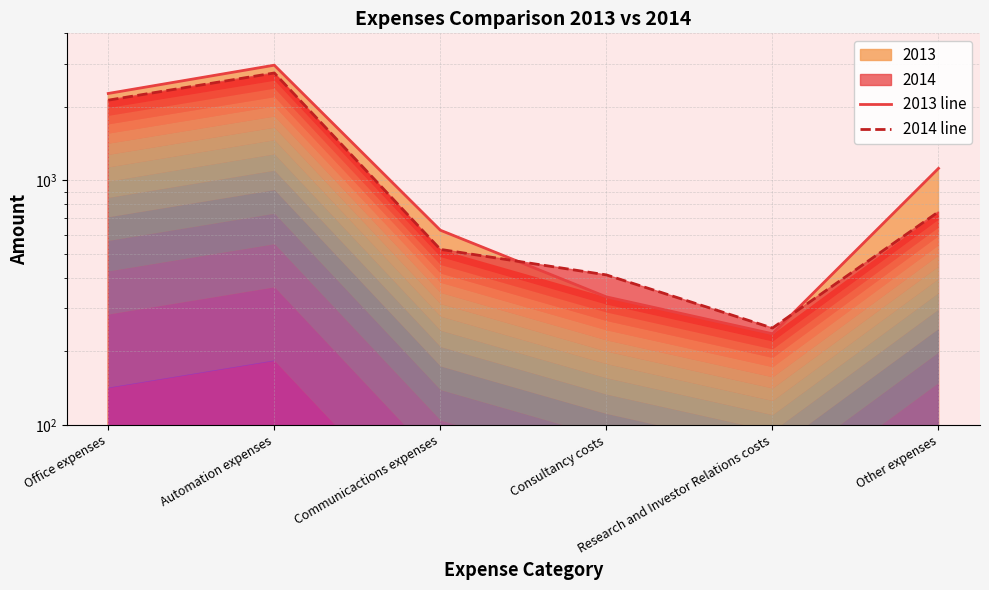

What is the difference between the maximum and minimum values in the 2014 line series?

2504.2